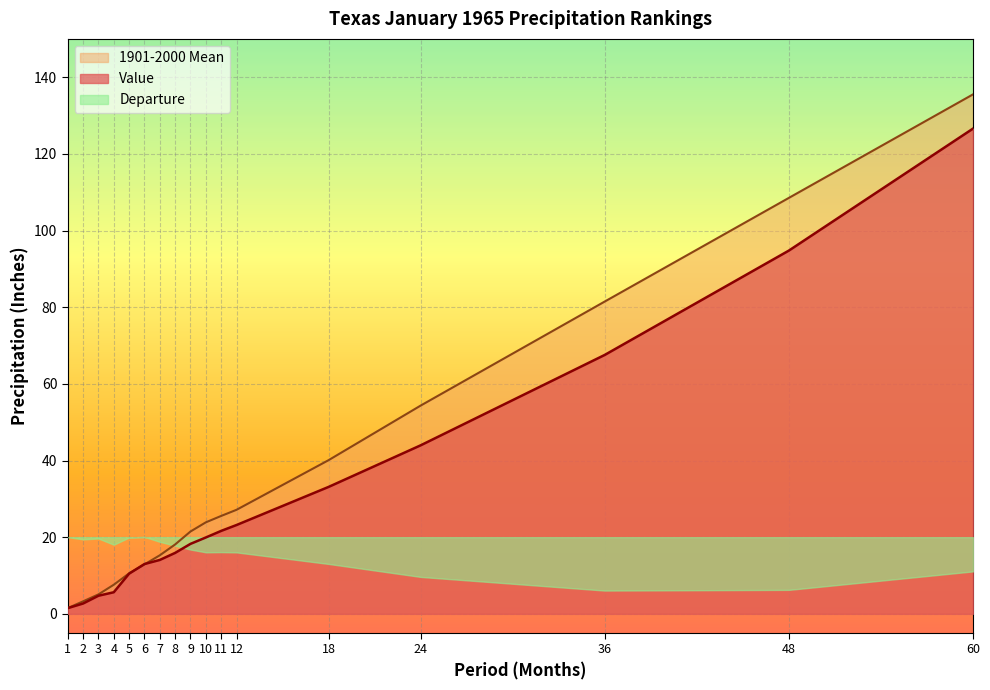

What is the highest value of the 1901-2000 Mean series?

135.5